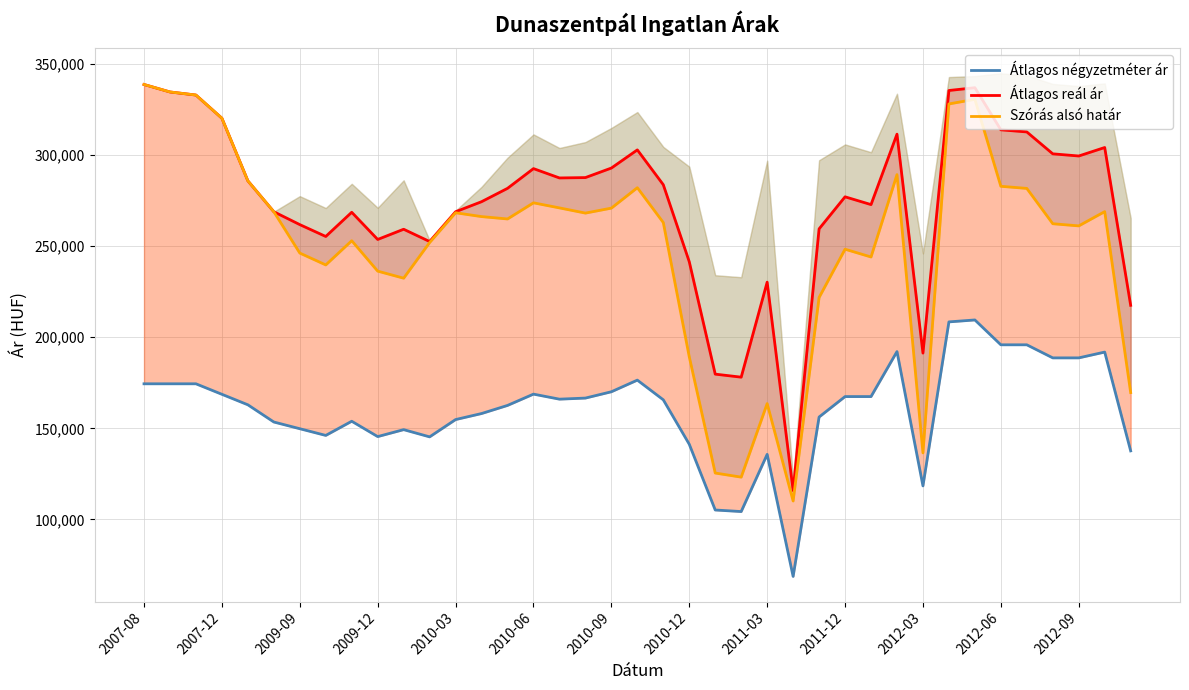

In Átlagos négyzetméter ár, how many points are higher than both neighbors (excluding endpoints)?

8